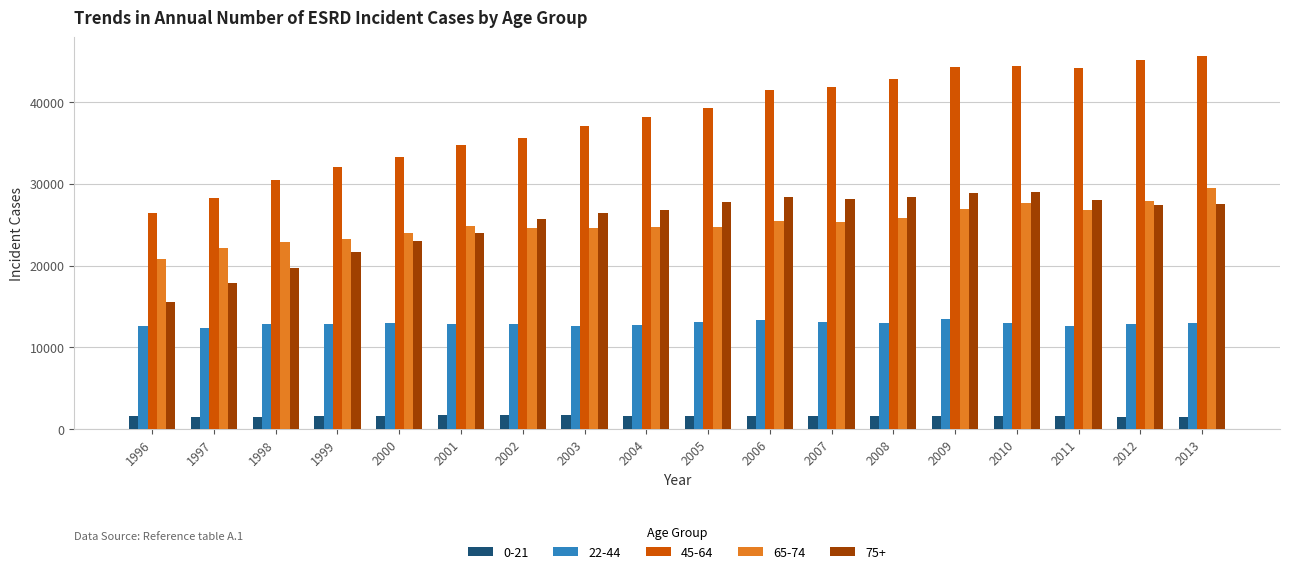

What is the maximum value for 75+?

28939